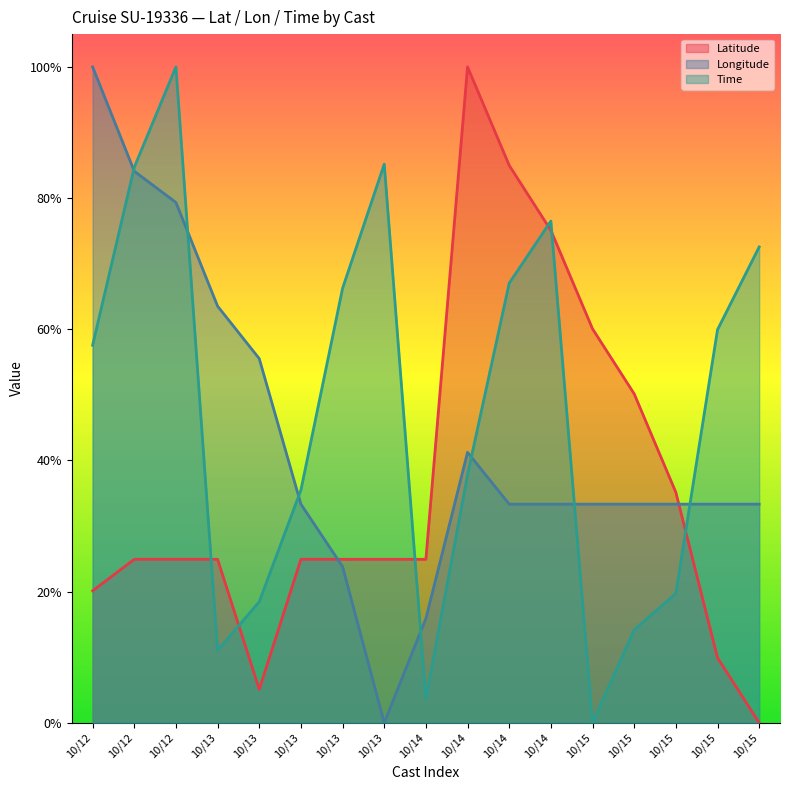

Does the chart display data point markers on the line(s)?

No